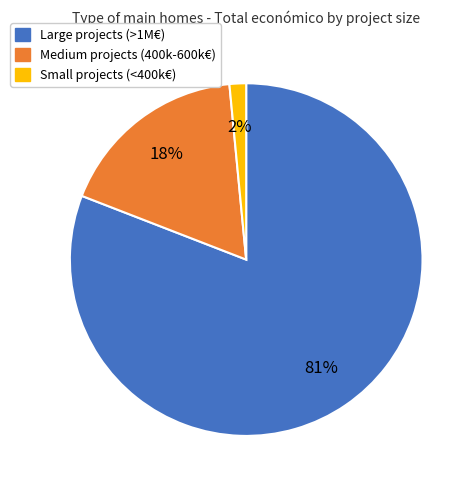

Is there a majority slice in this chart?

Yes